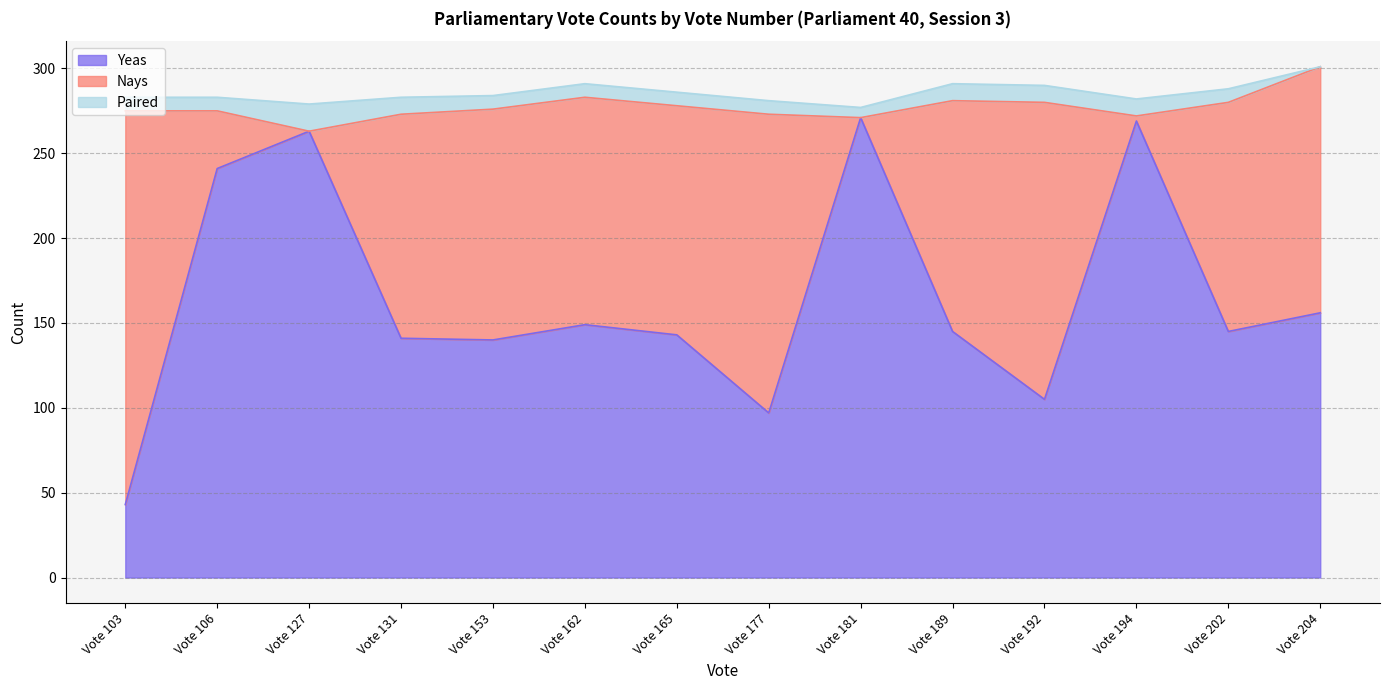

The value of Nays at Vote 131 is 91. True or false?

False